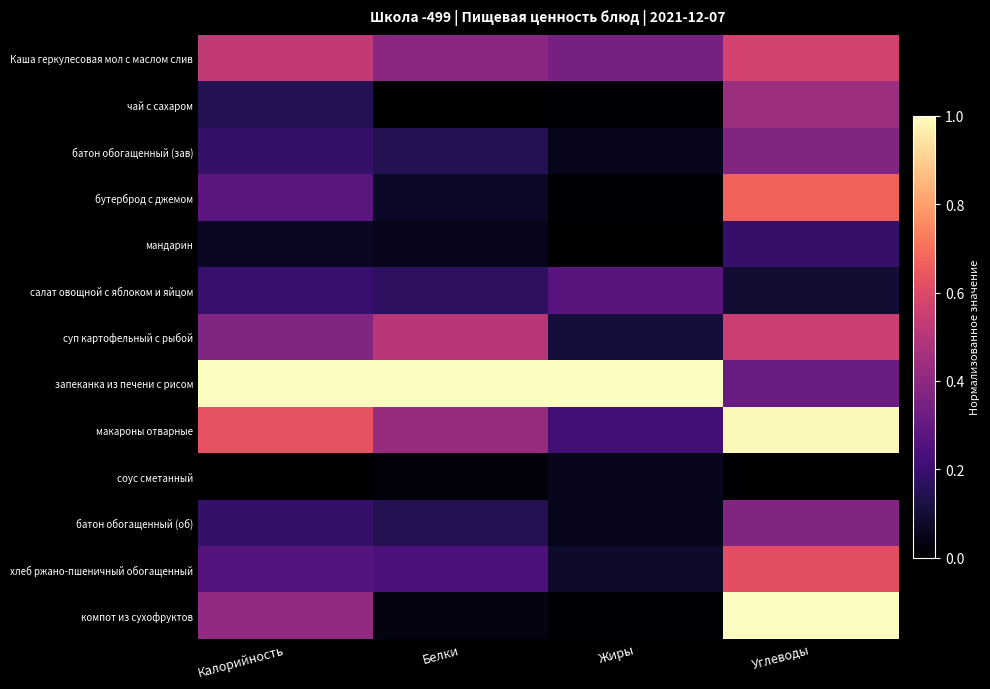

Which series changed the most between Калорийность and Жиры?

макароны отварные